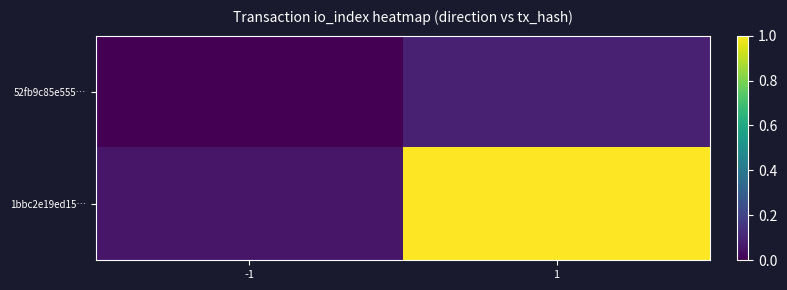

Which series has the largest total across all categories?

1bbc2e19ed15…